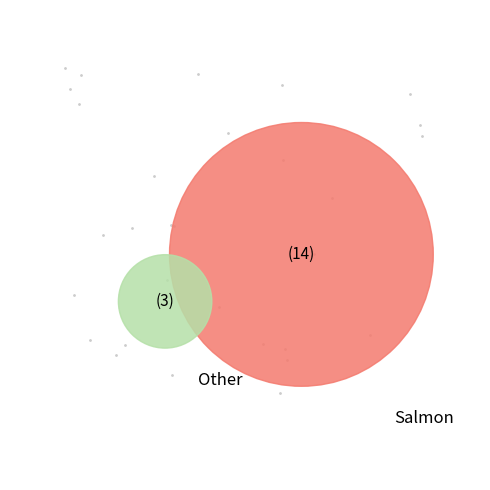

Count the number of slices in the pie.

2